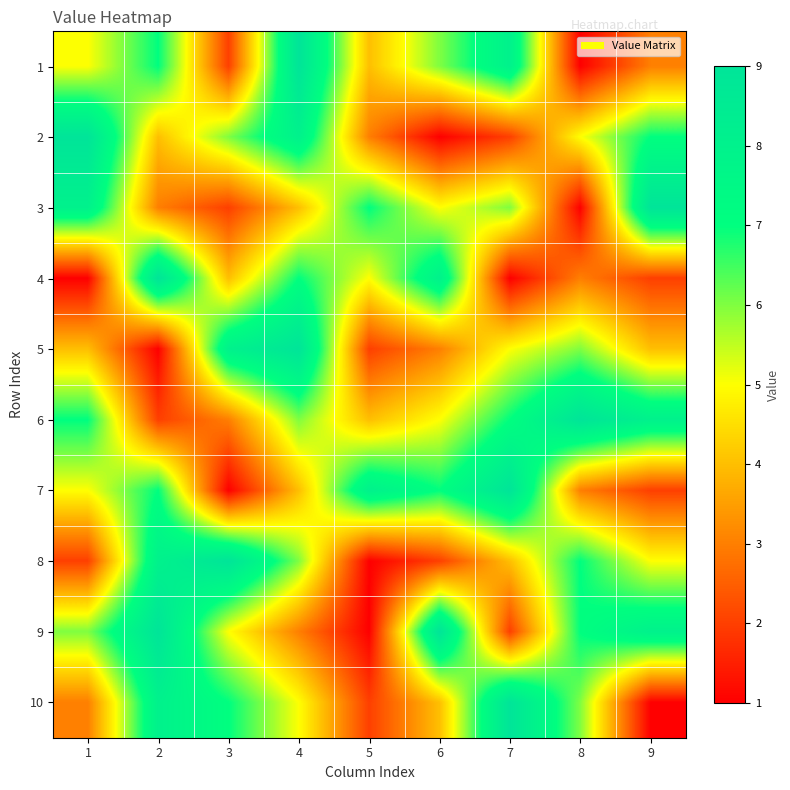

Between 4 and 6, which series saw the biggest shift?

2